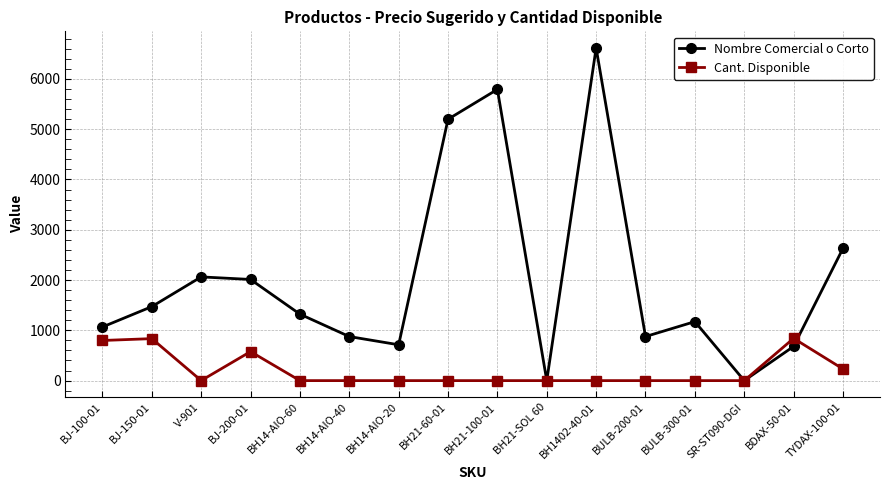

List the series in order of their peak value, lowest first.

Cant. Disponible, Nombre Comercial o Corto